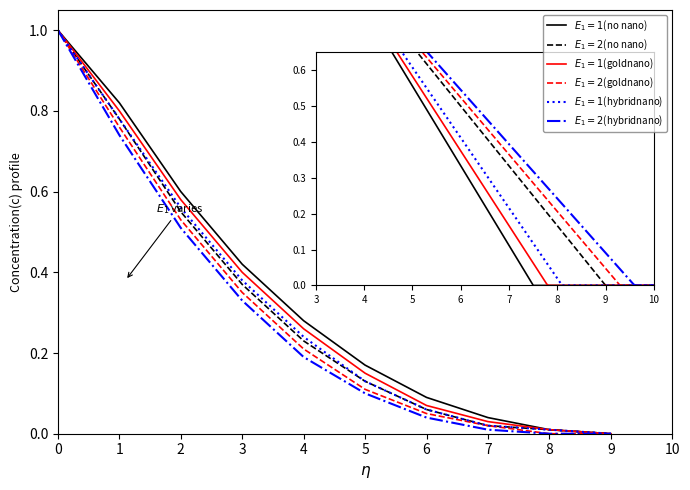

What is the total value across all series at 0?

6.0